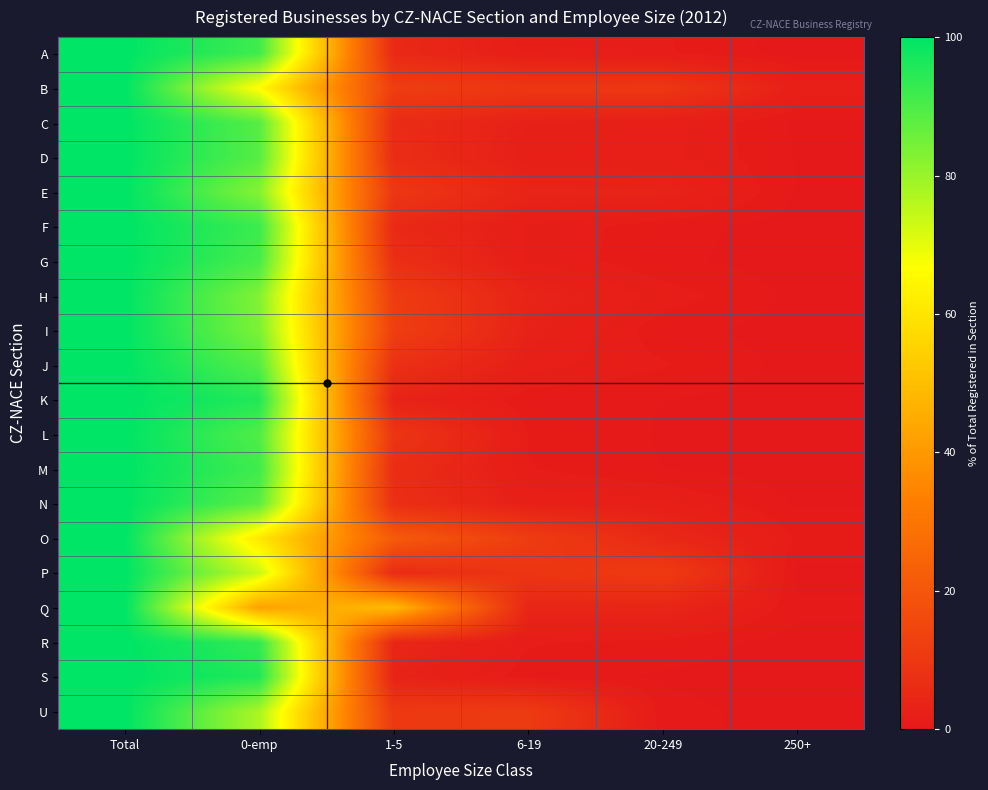

Which series has the largest total across all categories?

A